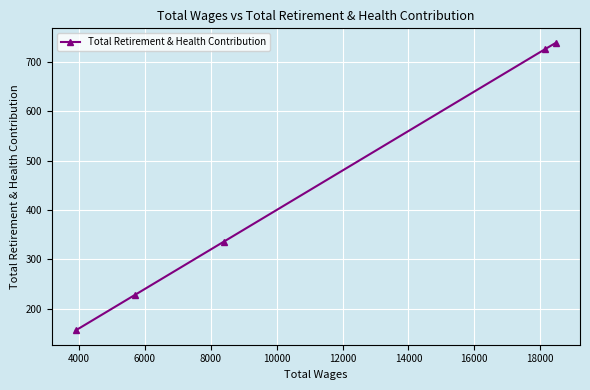

What is the average value?

437